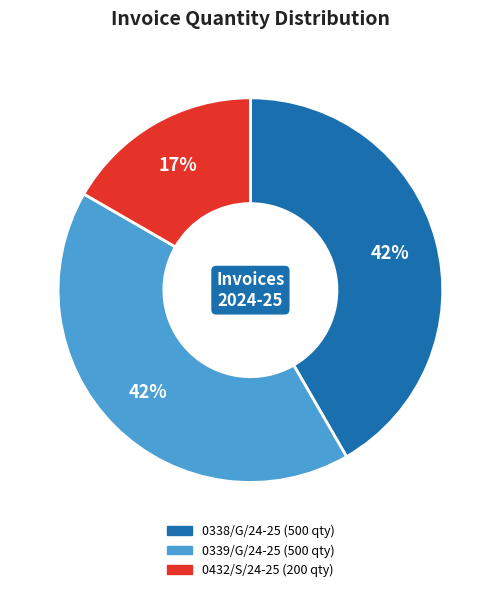

Do 0432/S/24-25 and 0338/G/24-25 together represent more than half of the pie?

Yes